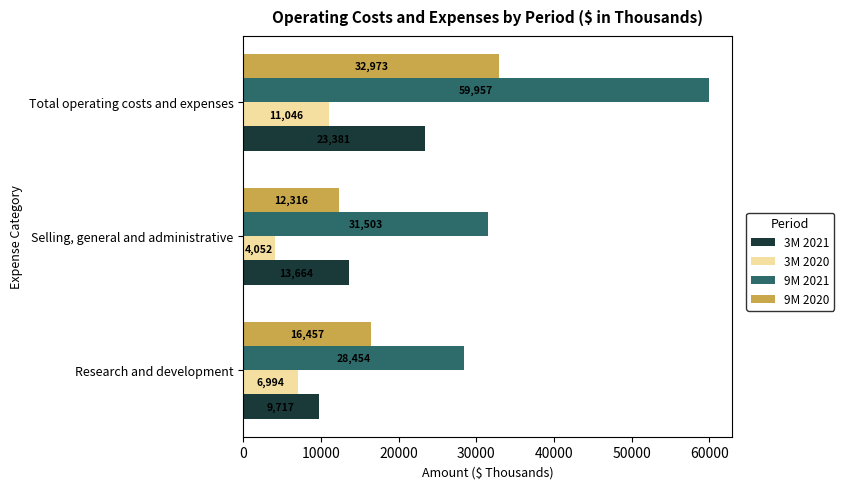

Which label corresponds to the smallest value in the chart?

Selling, general and administrative